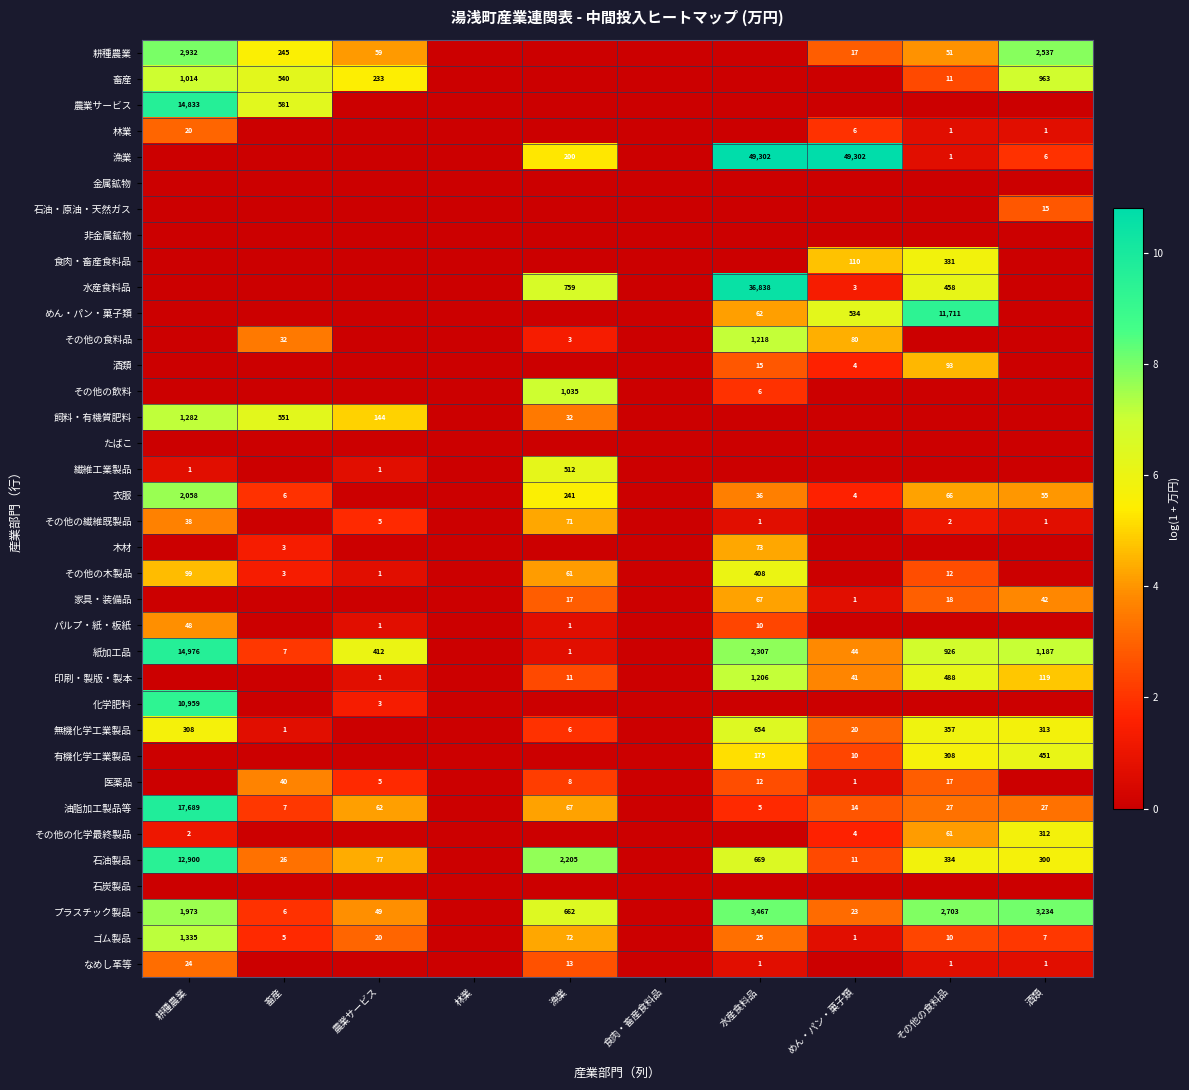

Which has a higher value, その他の食料品 or 耕種農業?

耕種農業